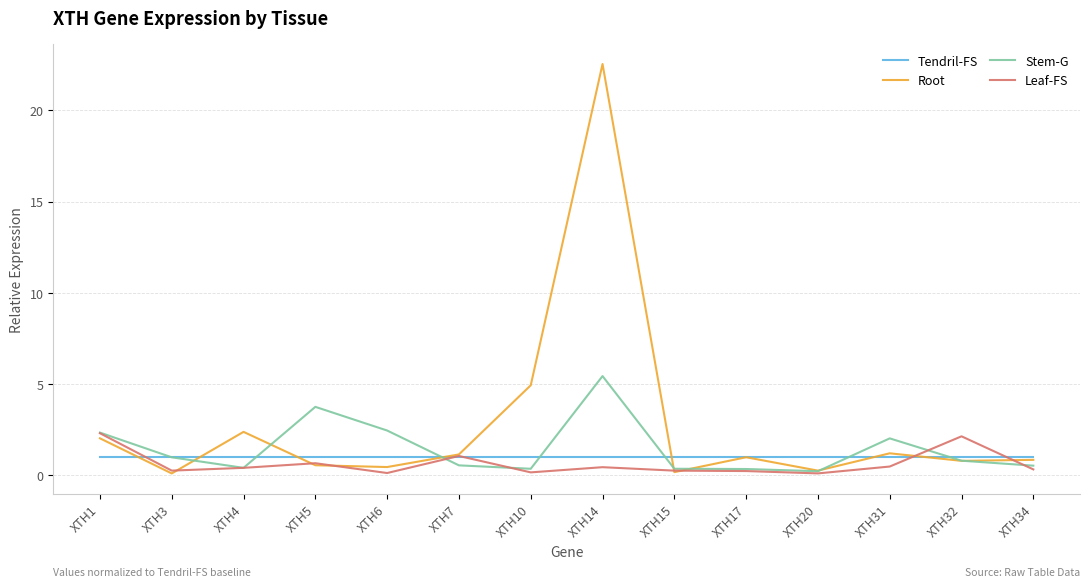

At XTH6, list the series in order from smallest to largest.

Leaf-FS, Root, Tendril-FS, Stem-G